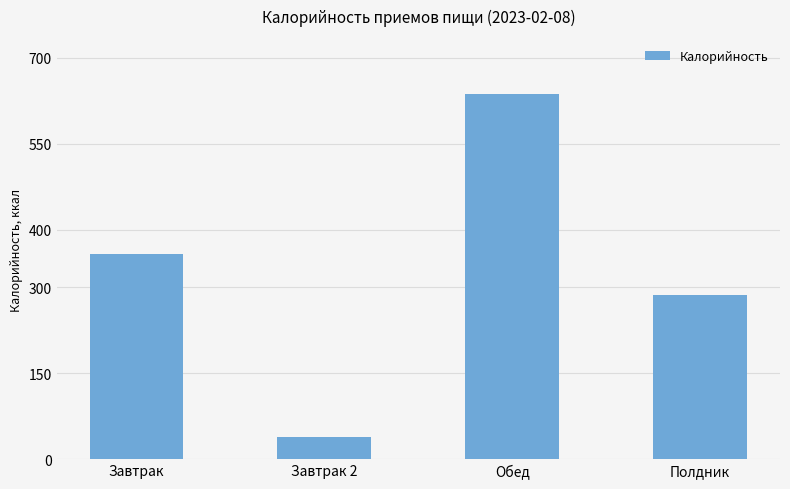

What is the maximum value shown in the chart?

637.5